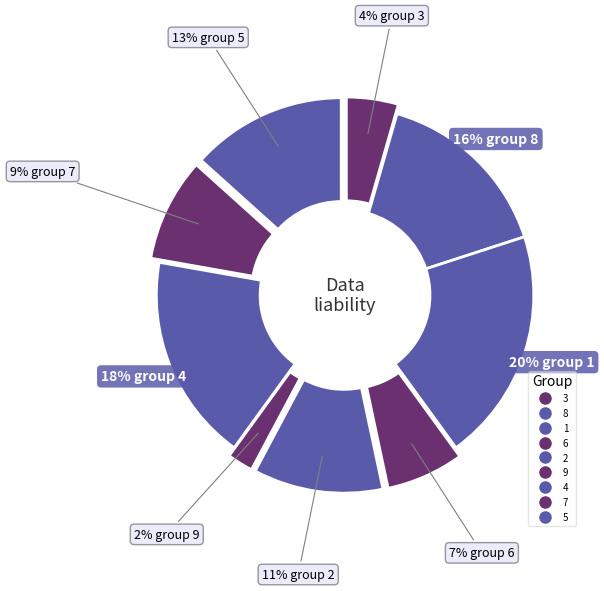

Is there any slice that represents more than half of the pie?

No